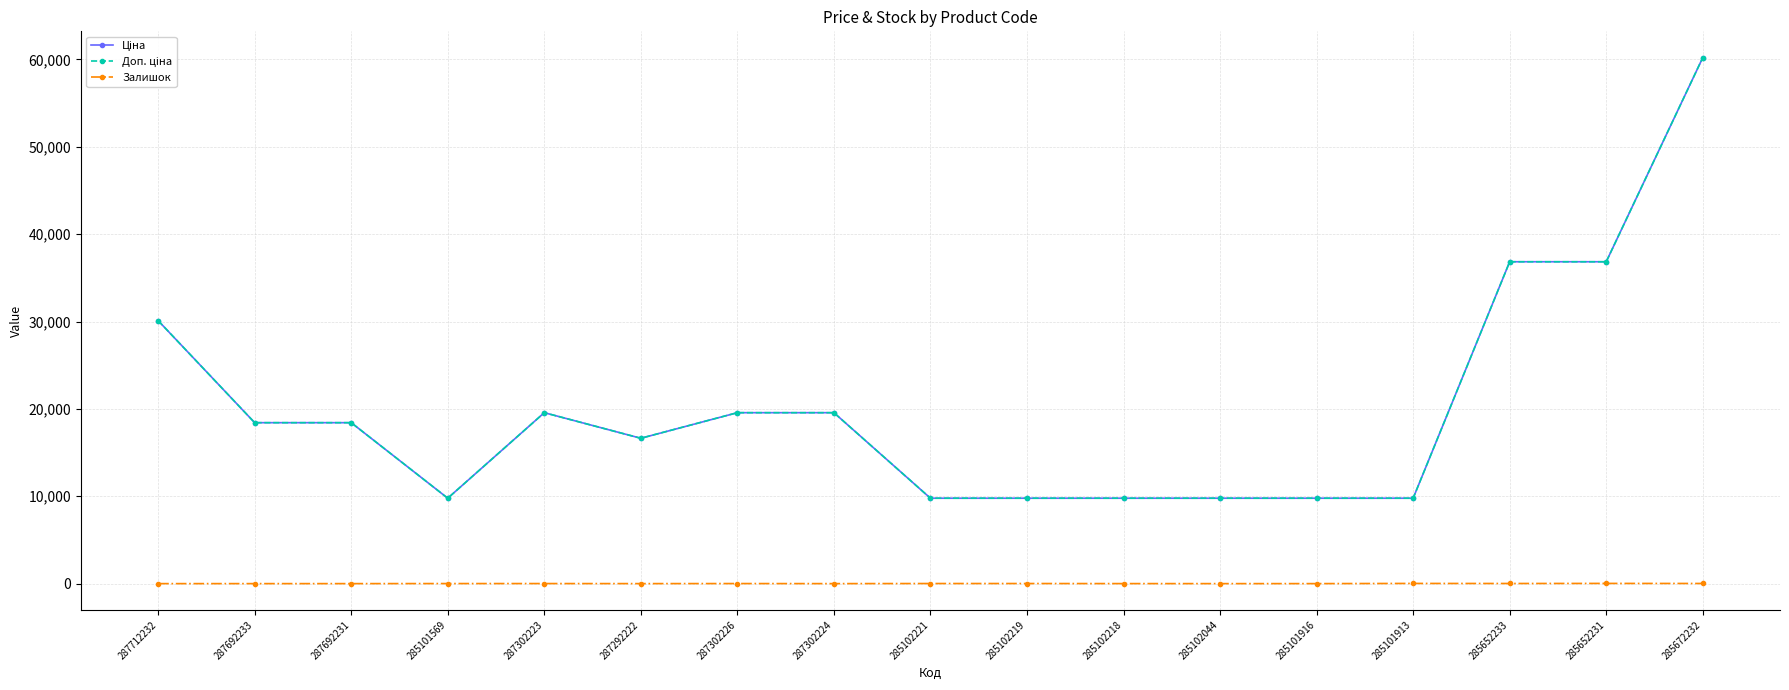

Is the value of Залишок at 285102044 greater than the value of Ціна at 285101916?

No